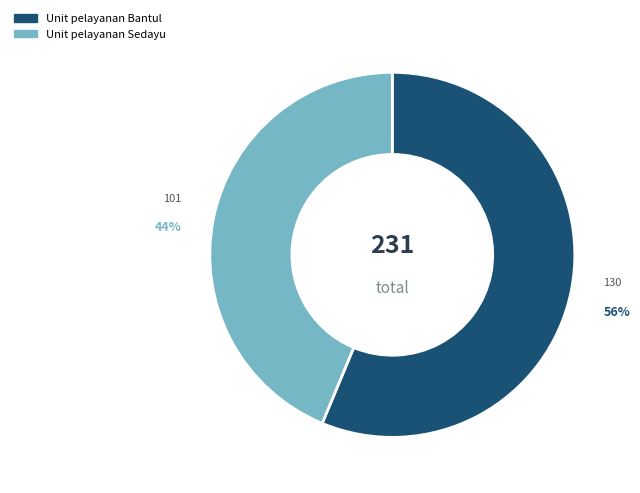

To the nearest percent, what is the combined percentage of Unit pelayanan Sedayu and Unit pelayanan Bantul?

100%